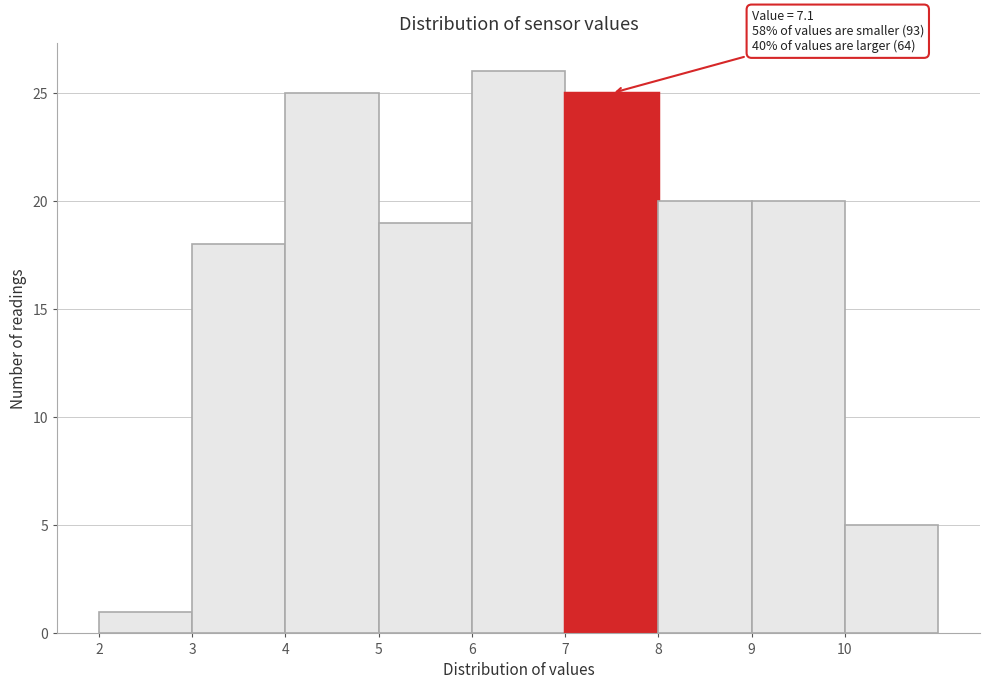

Which range on the x-axis has the tallest bar?

6 to 7